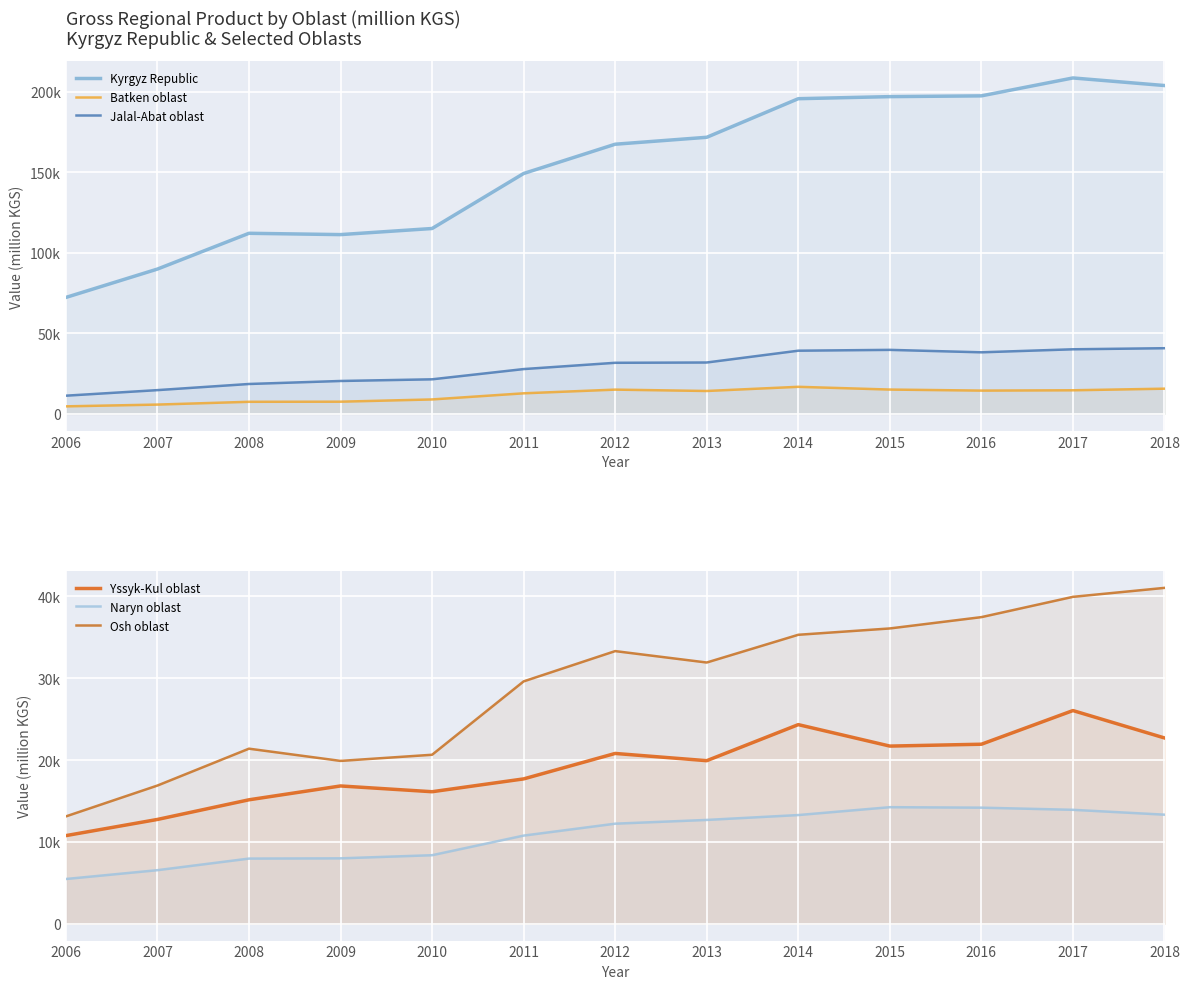

In Osh oblast, how many points are higher than both neighbors (excluding endpoints)?

2